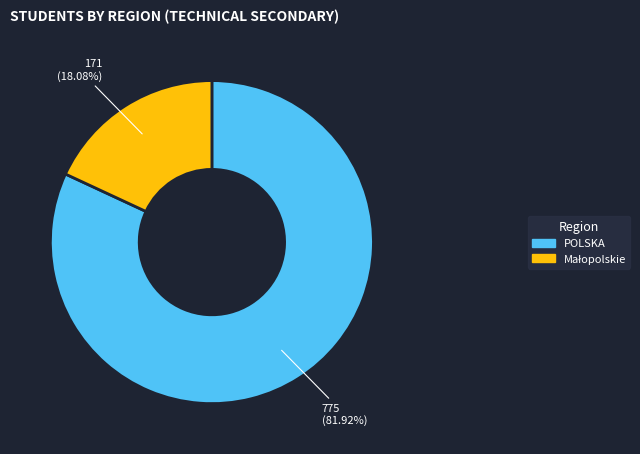

Which slice represents more than half of the pie?

POLSKA